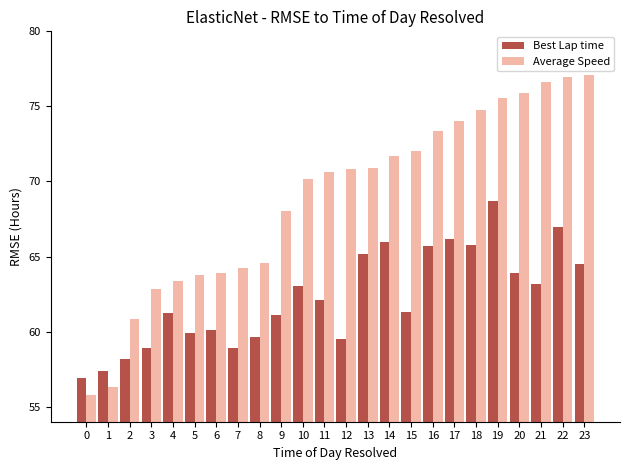

Count the number of data series in this chart.

2